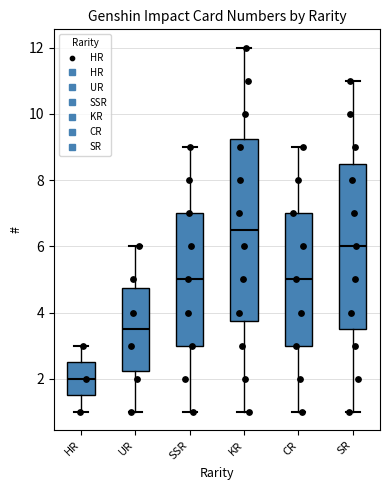

Which box is the tallest, from its lower edge to its upper edge?

KR